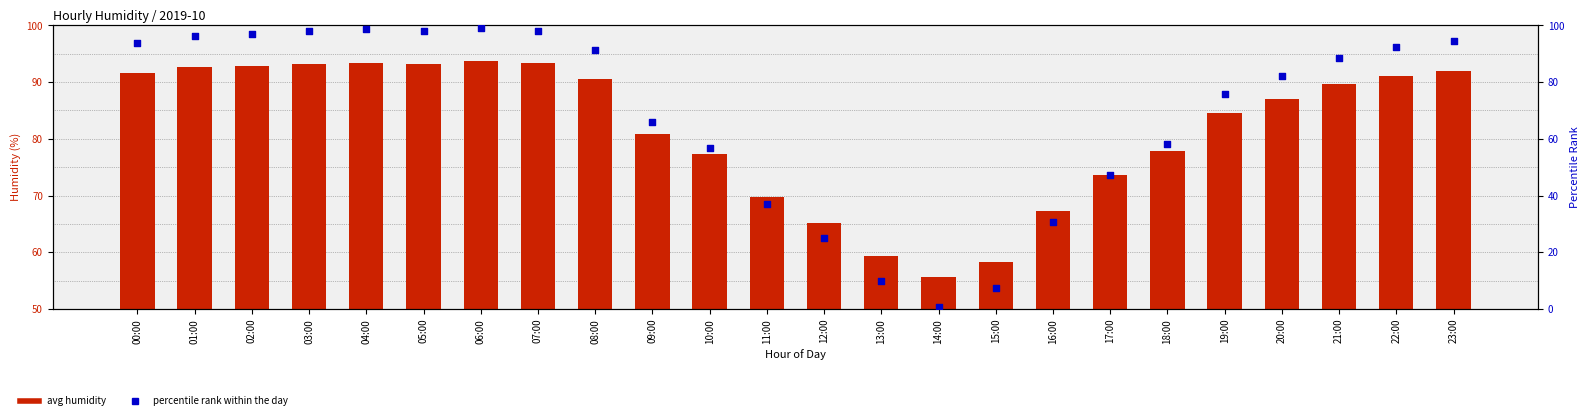

Which series has the largest total across all categories?

avg humidity